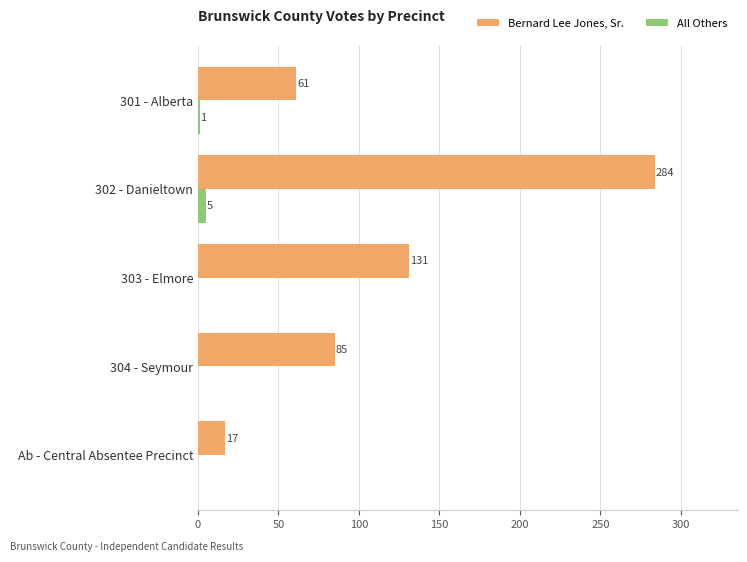

Is the value of All Others at 304 - Seymour greater than the value of Bernard Lee Jones, Sr. at 304 - Seymour?

No